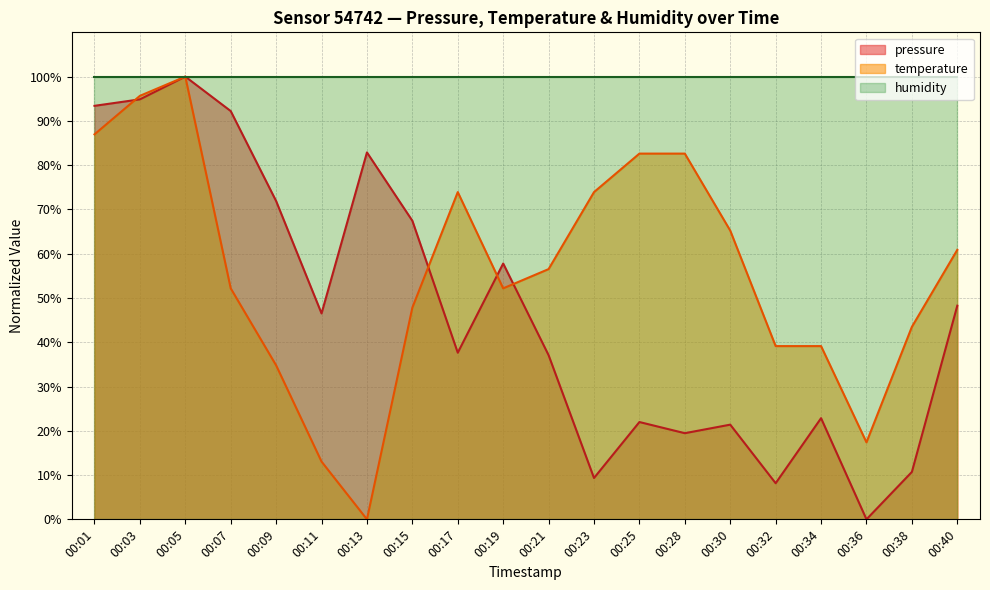

What is the difference between the maximum and minimum values in the temperature series?

100.0